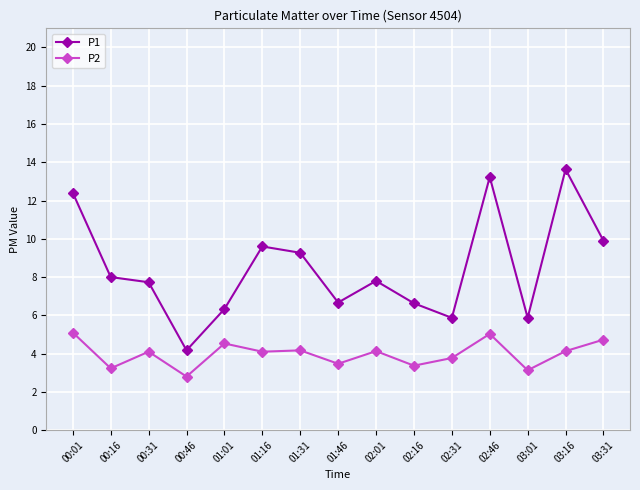

What position from the right is 03:16?

2